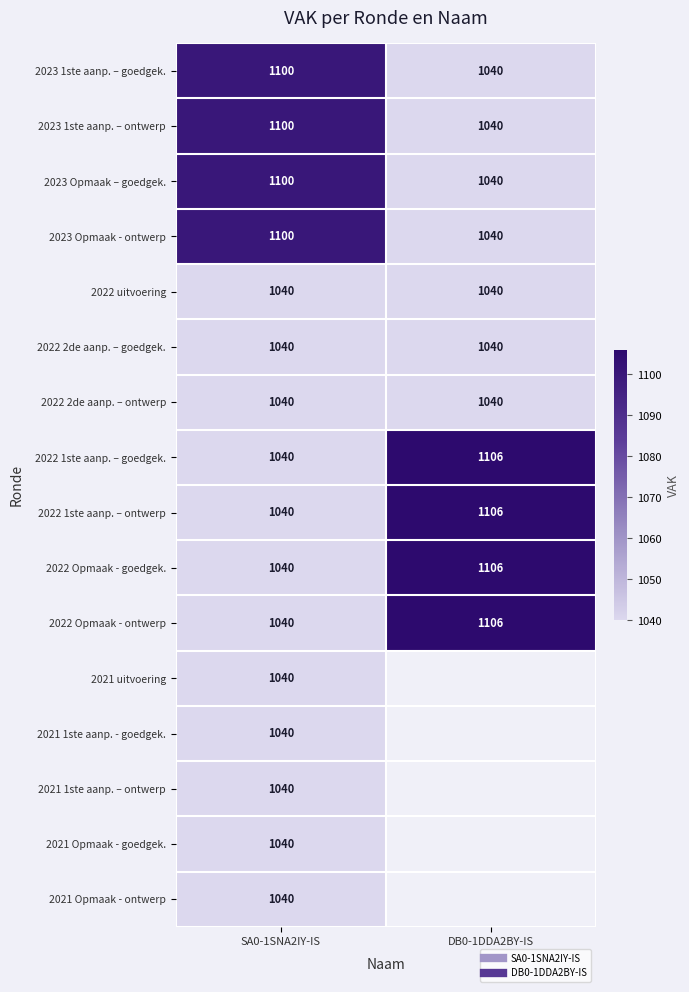

How many data points does each series have?

2